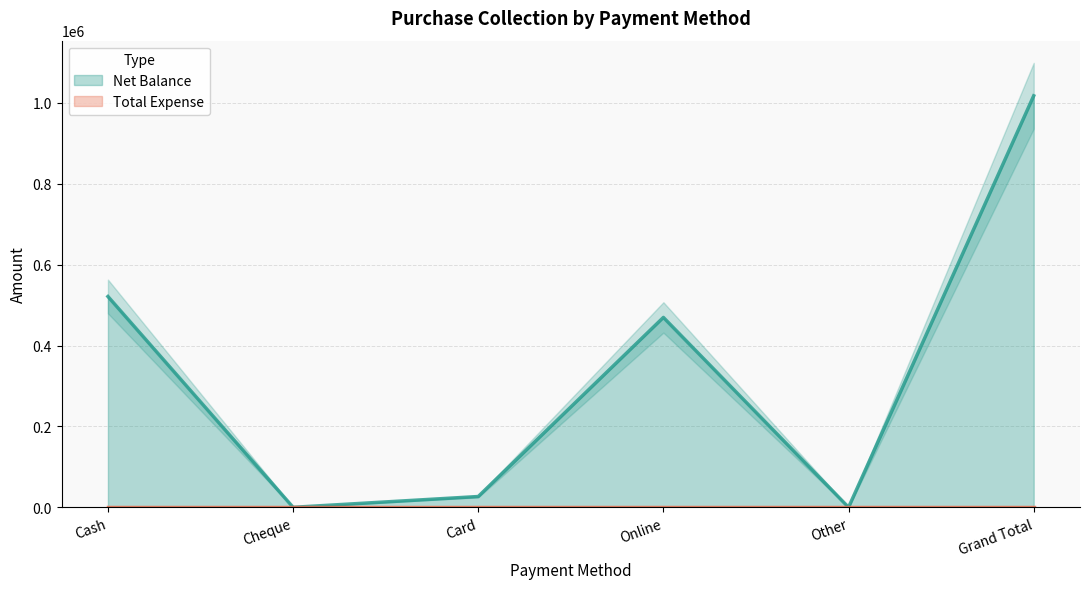

How many lines are shown in the chart?

1